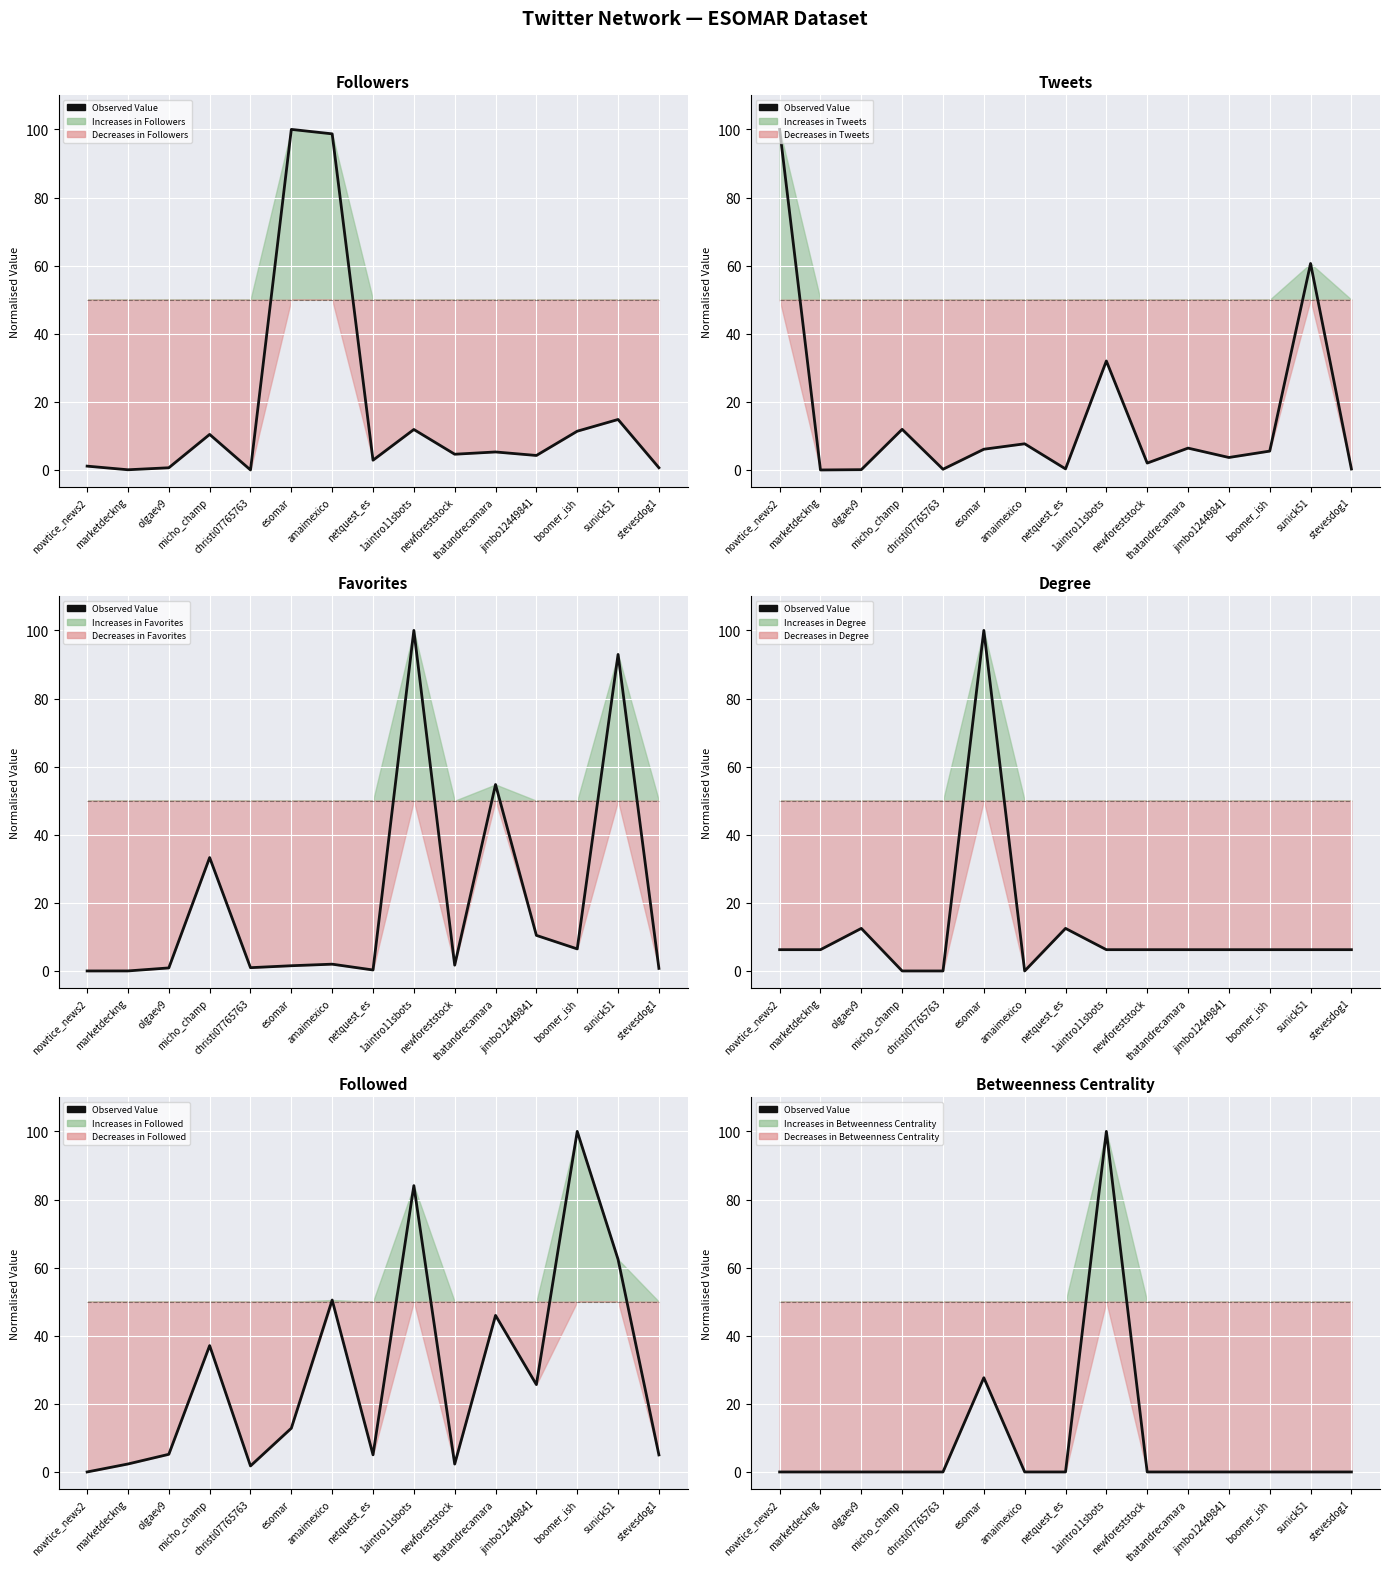

What is the difference between the second highest and second lowest values?

27.7